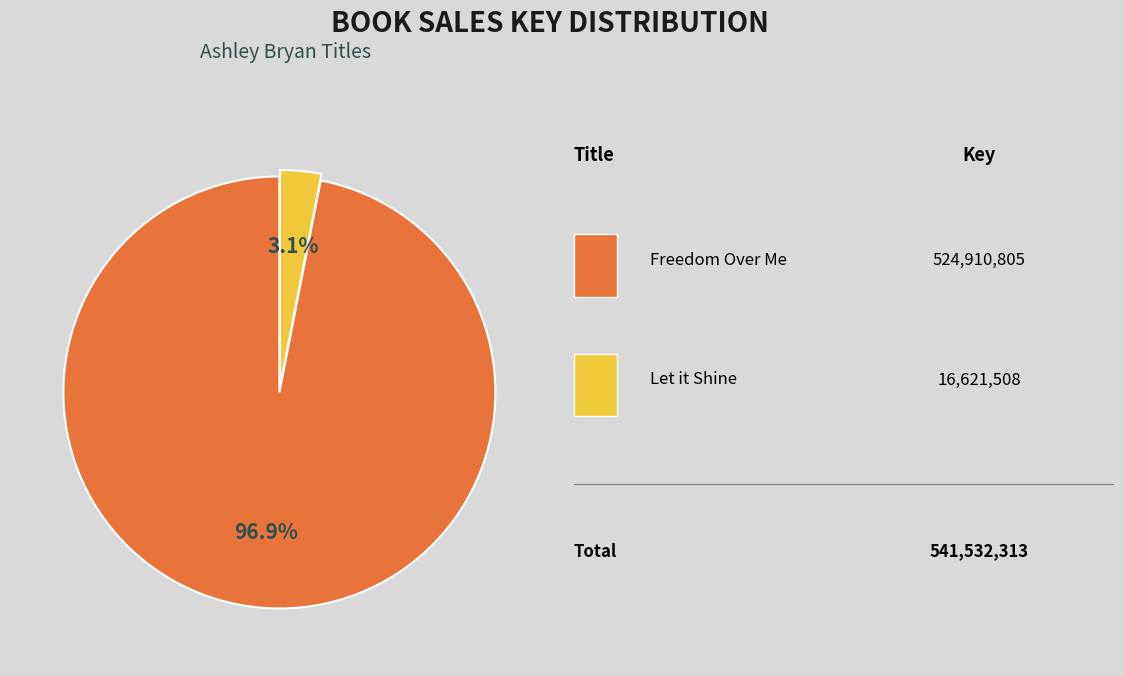

Is there a majority slice in this chart?

Yes